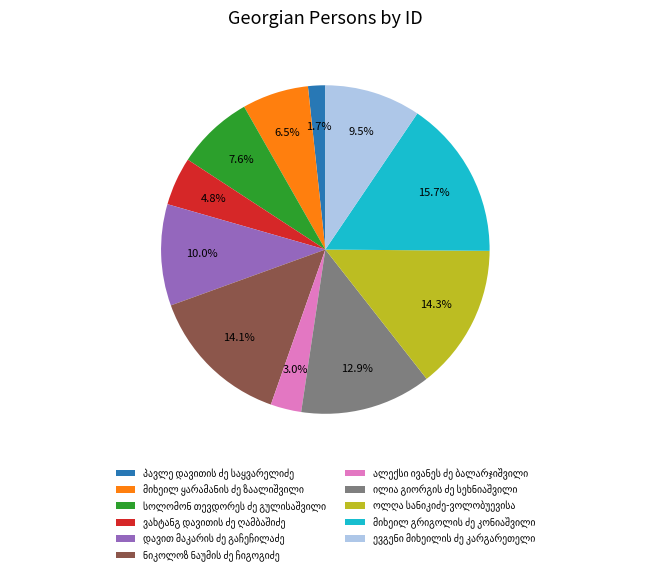

Does any single category account for the majority?

No